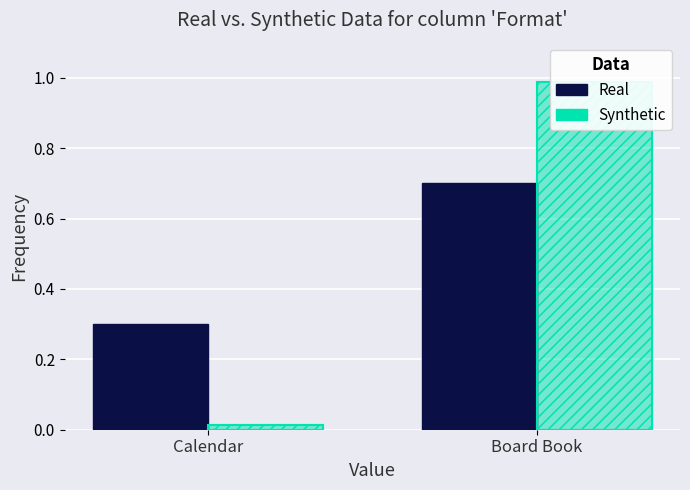

What is the label of the 1st bar from the left?

Calendar